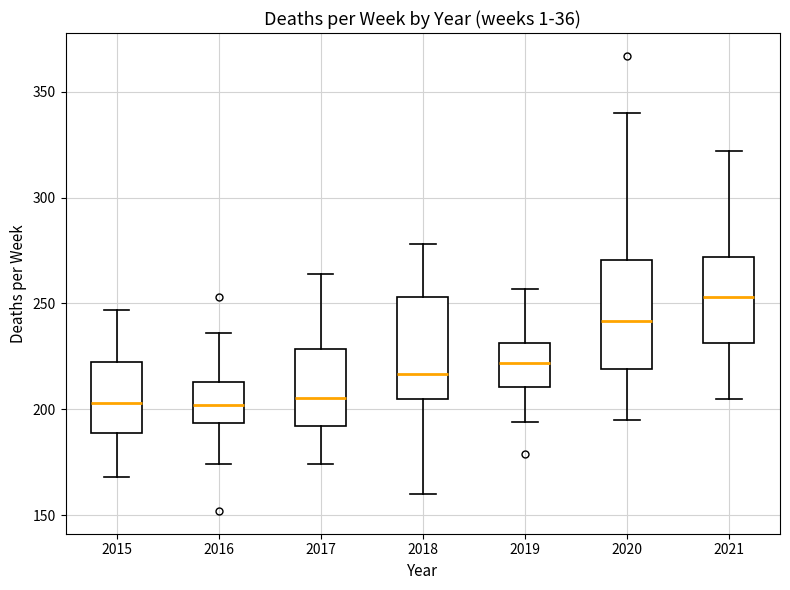

Reading left to right, transcribe this box plot: for each box, give where its median line is, the range the box spans, and where its two whiskers end, as read against the y-axis. The values are not printed on the chart, so give them approximately, as read against the axis.

2015: median 205, box 190 to 220, whiskers 170 to 245
2016: median 200, box 195 to 215, whiskers 175 to 235
2017: median 205, box 190 to 230, whiskers 175 to 265
2018: median 215, box 205 to 255, whiskers 160 to 280
2019: median 220, box 210 to 230, whiskers 195 to 255
2020: median 240, box 220 to 270, whiskers 195 to 340
2021: median 255, box 230 to 270, whiskers 205 to 320